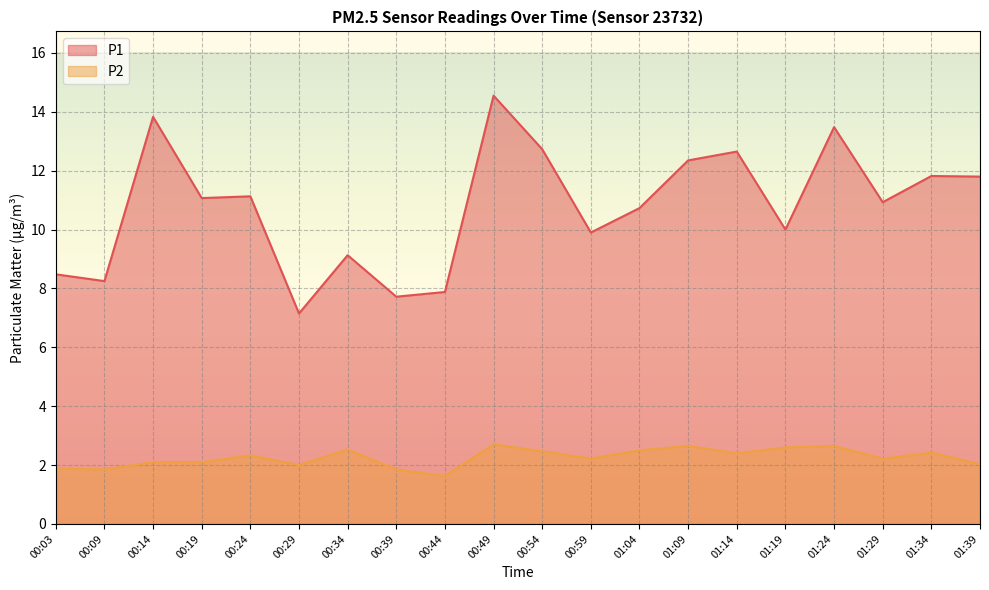

What is the average value of the P2 series?

2.3